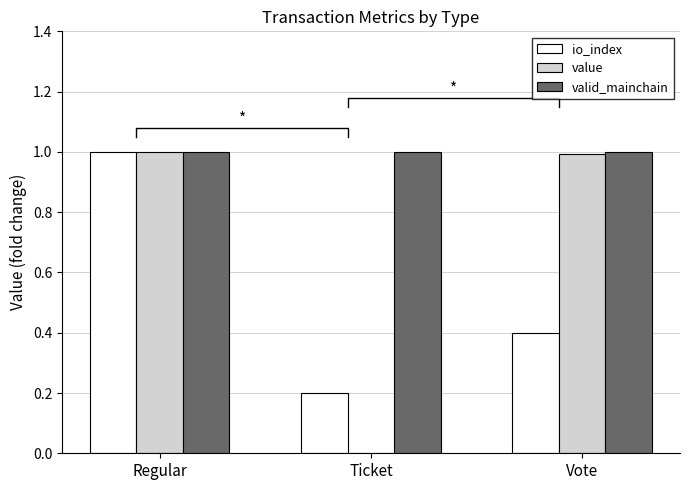

Which category has the highest value in the io_index series?

Regular